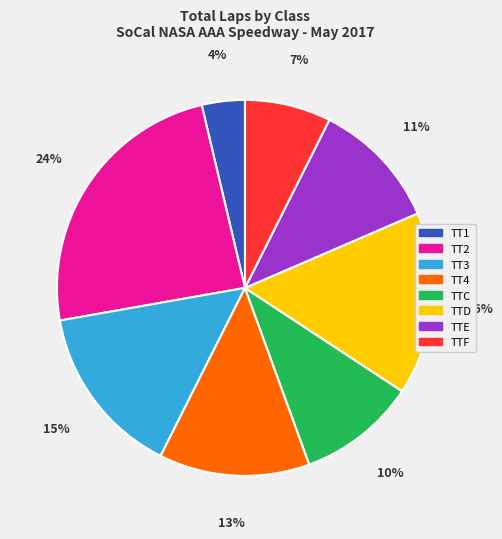

The TTE slice represents 2% of the pie. True or false?

False